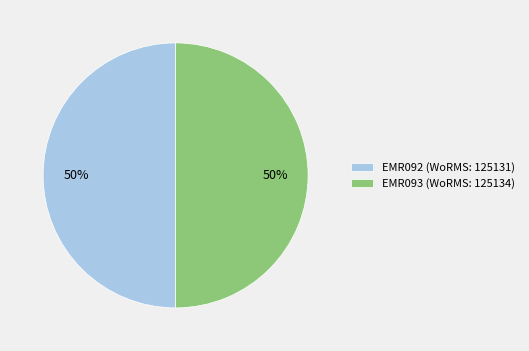

Combined, do EMR092 (WoRMS: 125131) and EMR093 (WoRMS: 125134) account for over 50%?

Yes